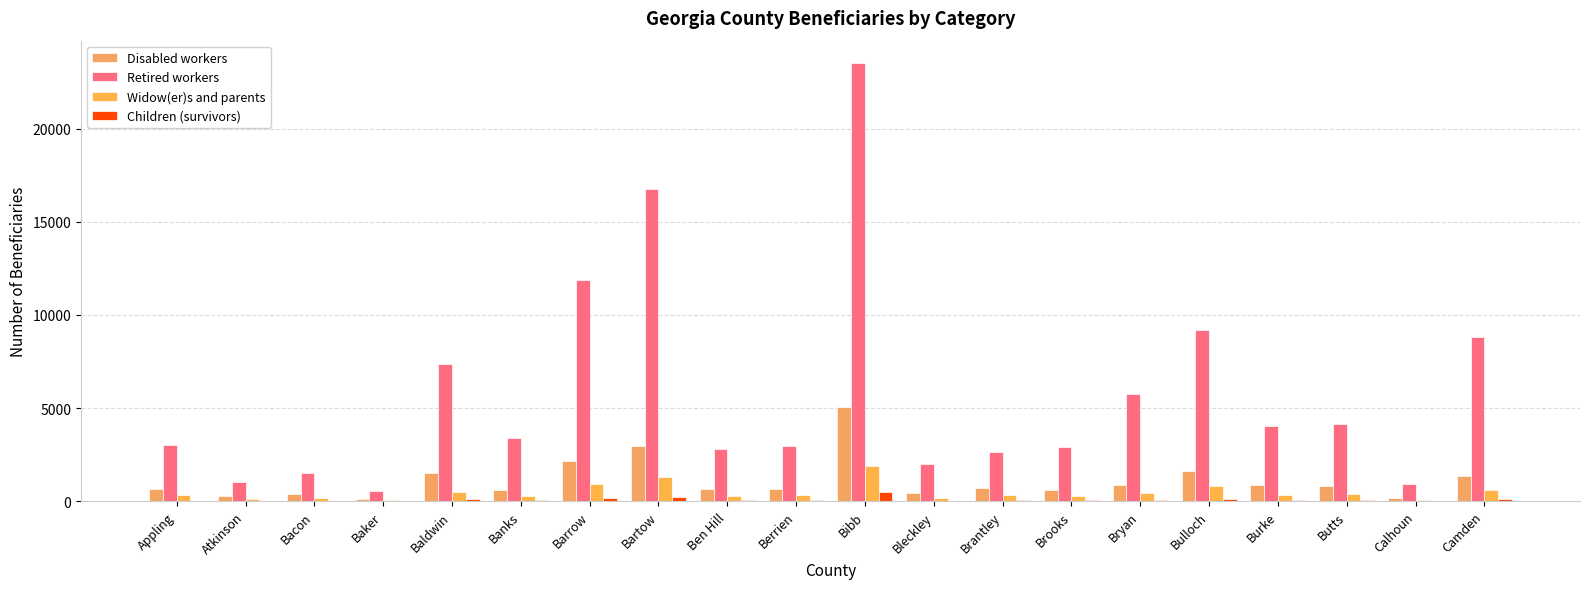

How many distinct data groups are displayed?

4